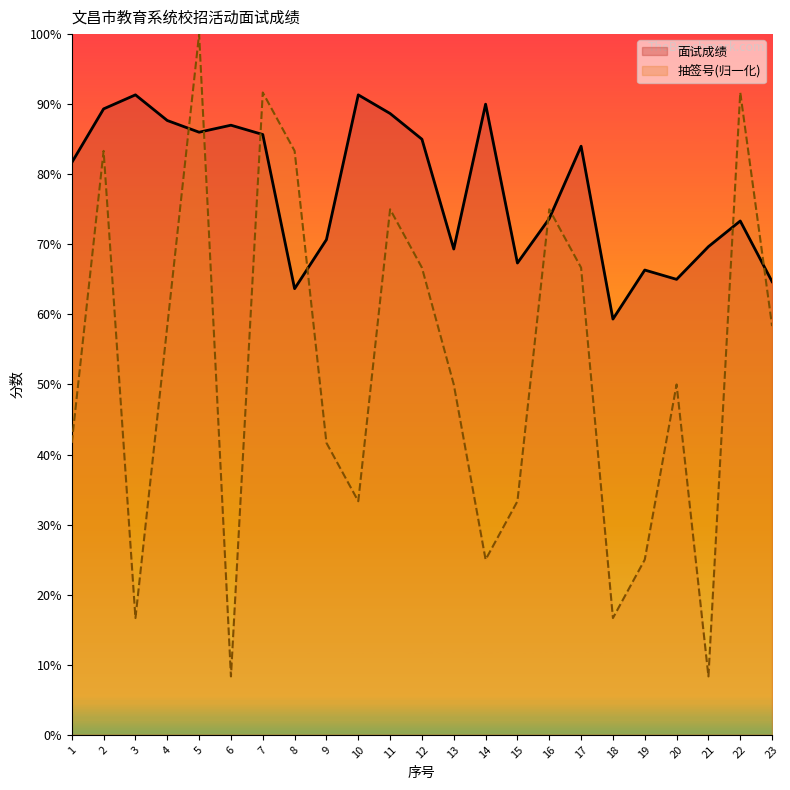

What is the difference between the maximum and second lowest values in the 抽签号 series?

91.7